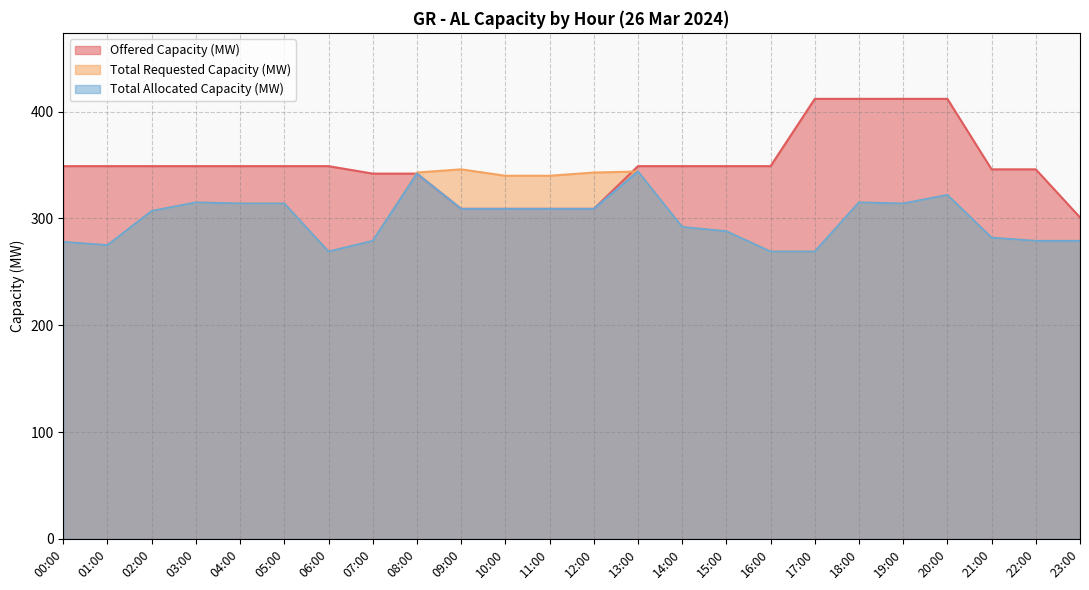

What are all the series names shown in the legend?

Offered Capacity (MW), Total Requested Capacity (MW), Total Allocated Capacity (MW)